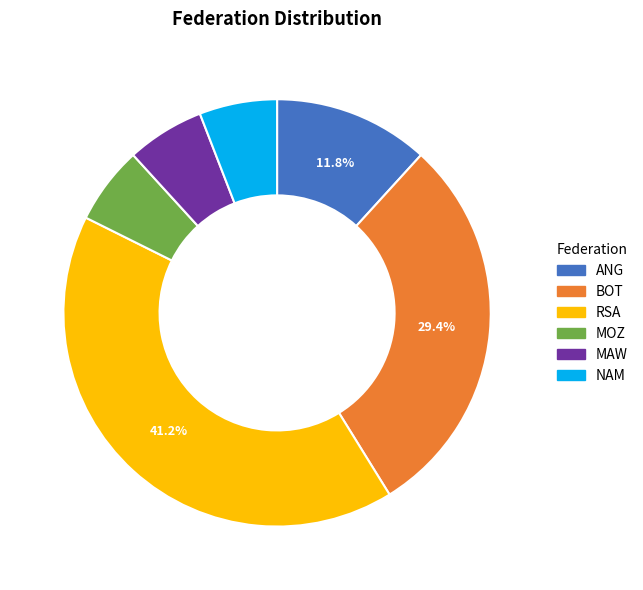

Between BOT and NAM, which is larger?

BOT